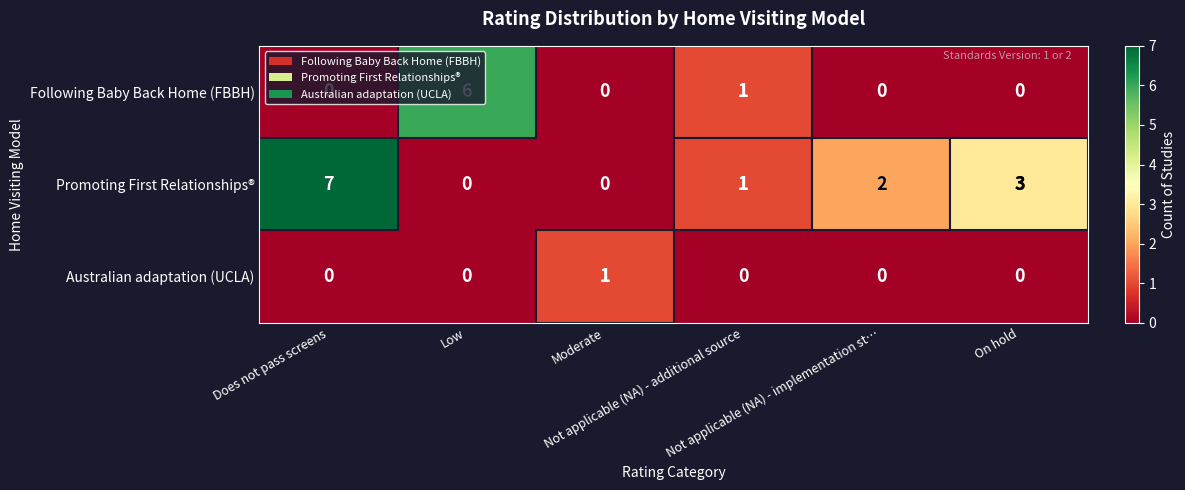

What is the difference between the highest and lowest values at Not applicable (NA) - implementation st…?

2